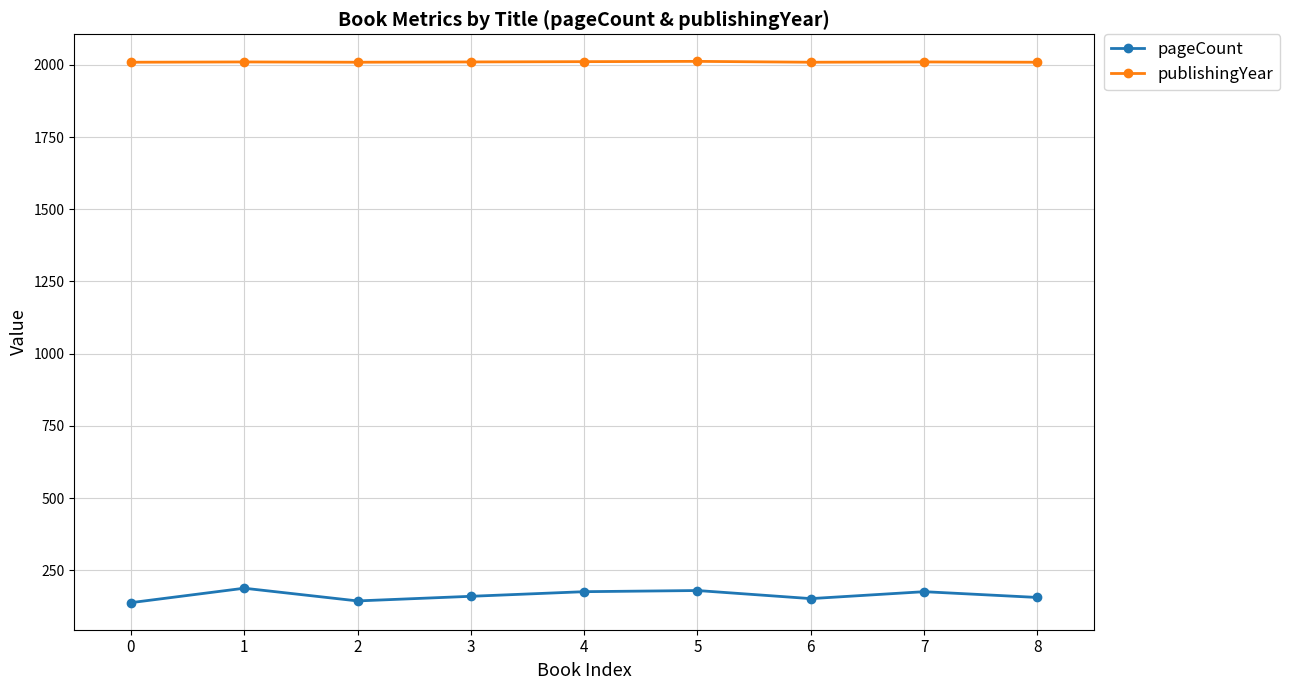

What is the value of the pageCount point at the 4th from the left?

160